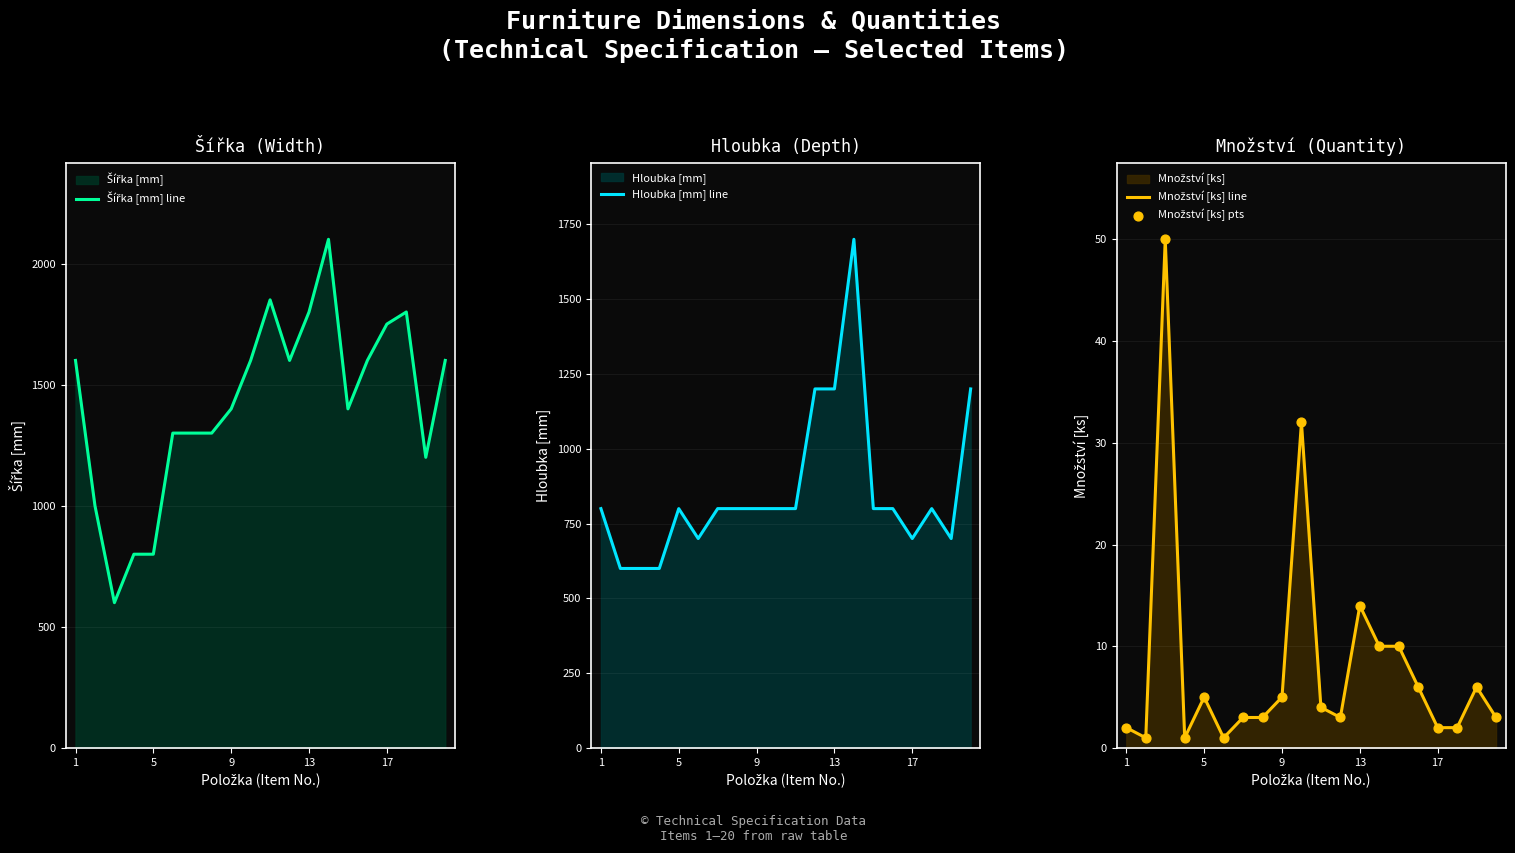

Which series has the largest total across all categories?

Šířka [mm] line